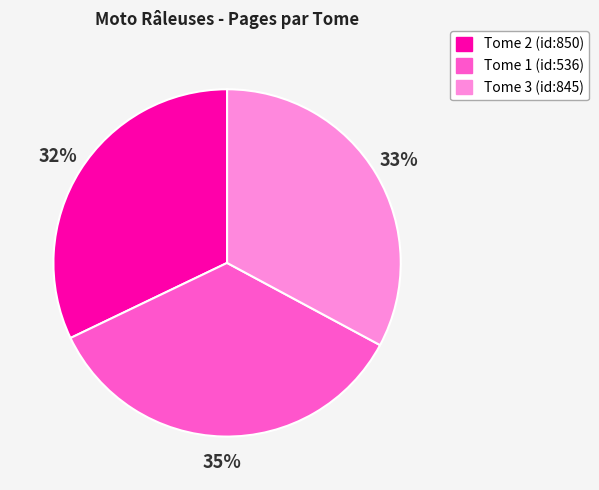

Is it true that Tome 2 (id:850) is 42% of the pie?

False